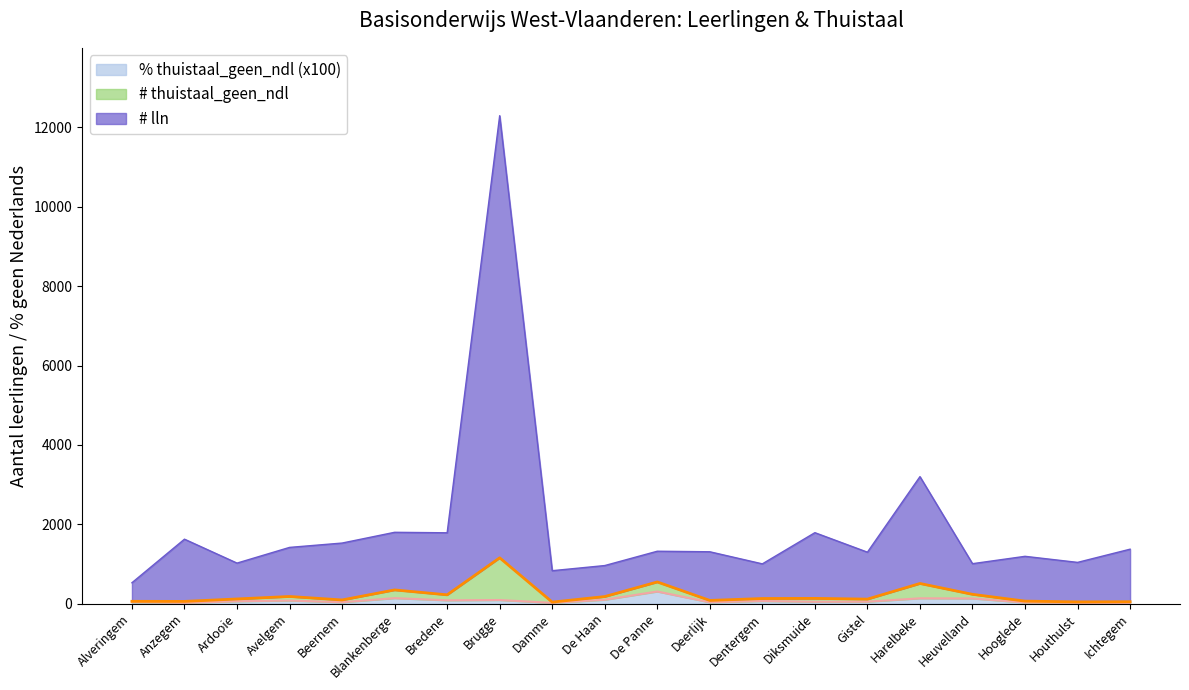

Where is the first local maximum for % thuistaal_geen_ndl (x100)?

Avelgem